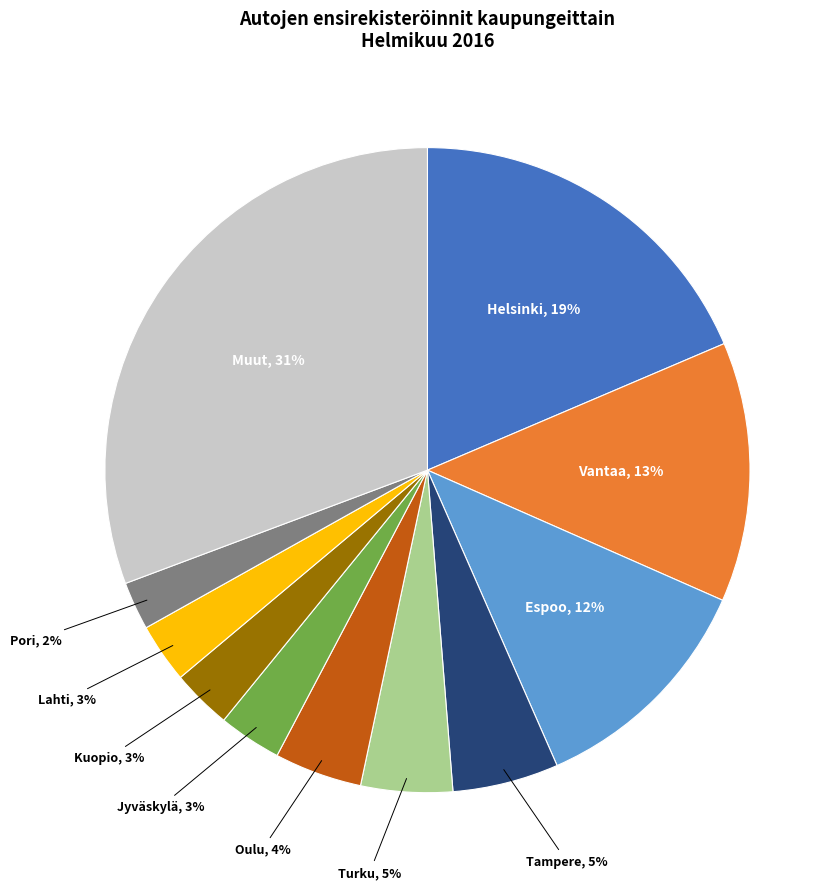

Does any single category account for the majority?

No